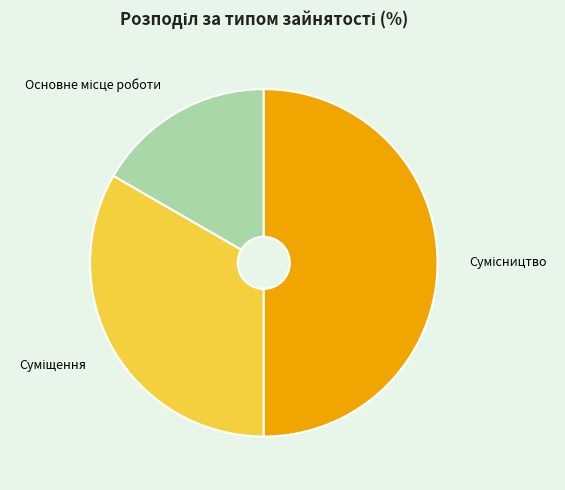

To the nearest percent, what is the difference between the Суміщення and Сумісництво slice percentages?

17%